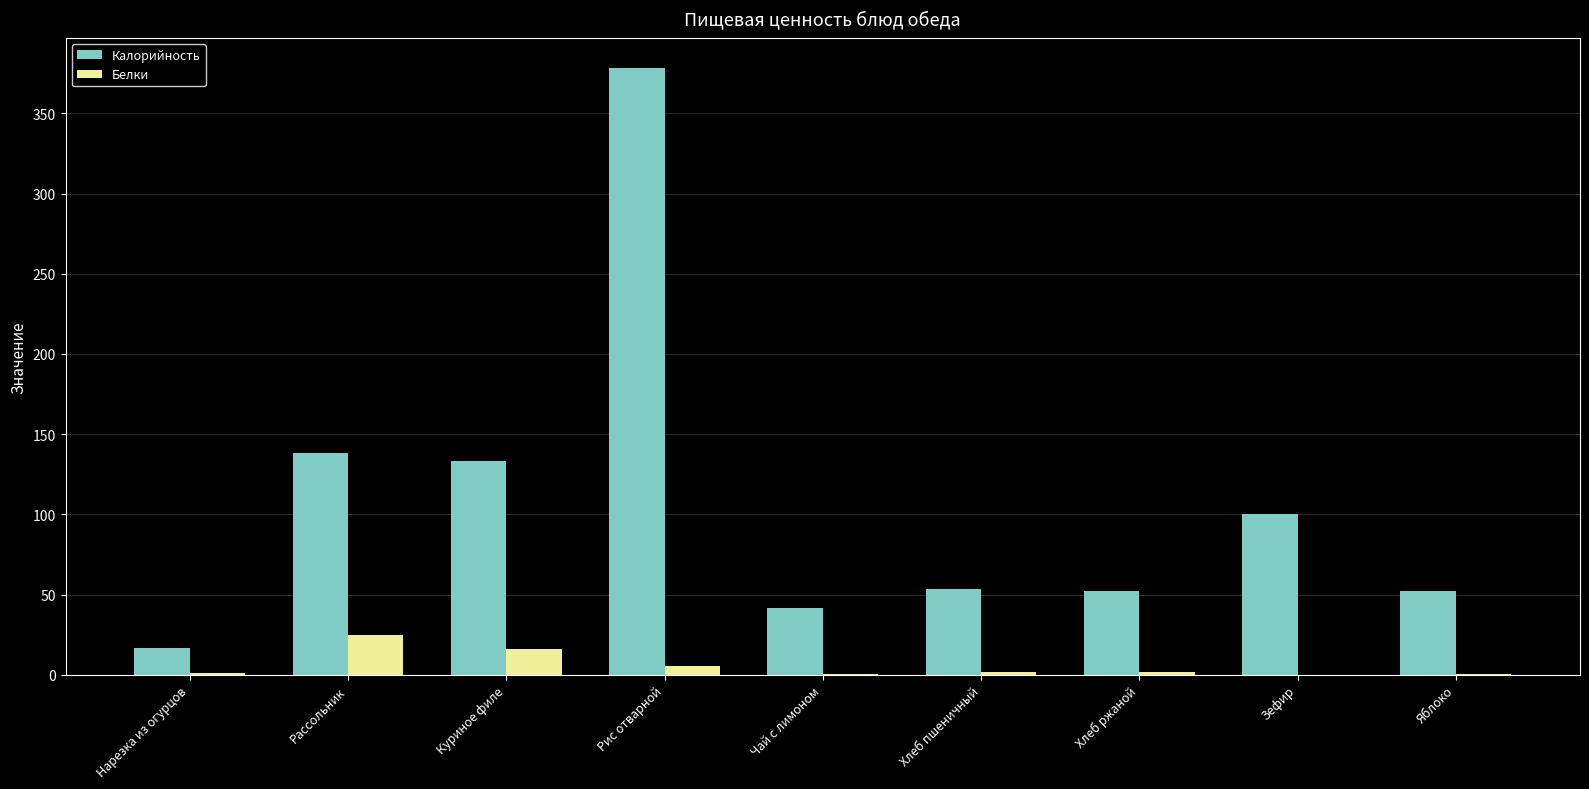

What is the sum of all Белки values?

51.8